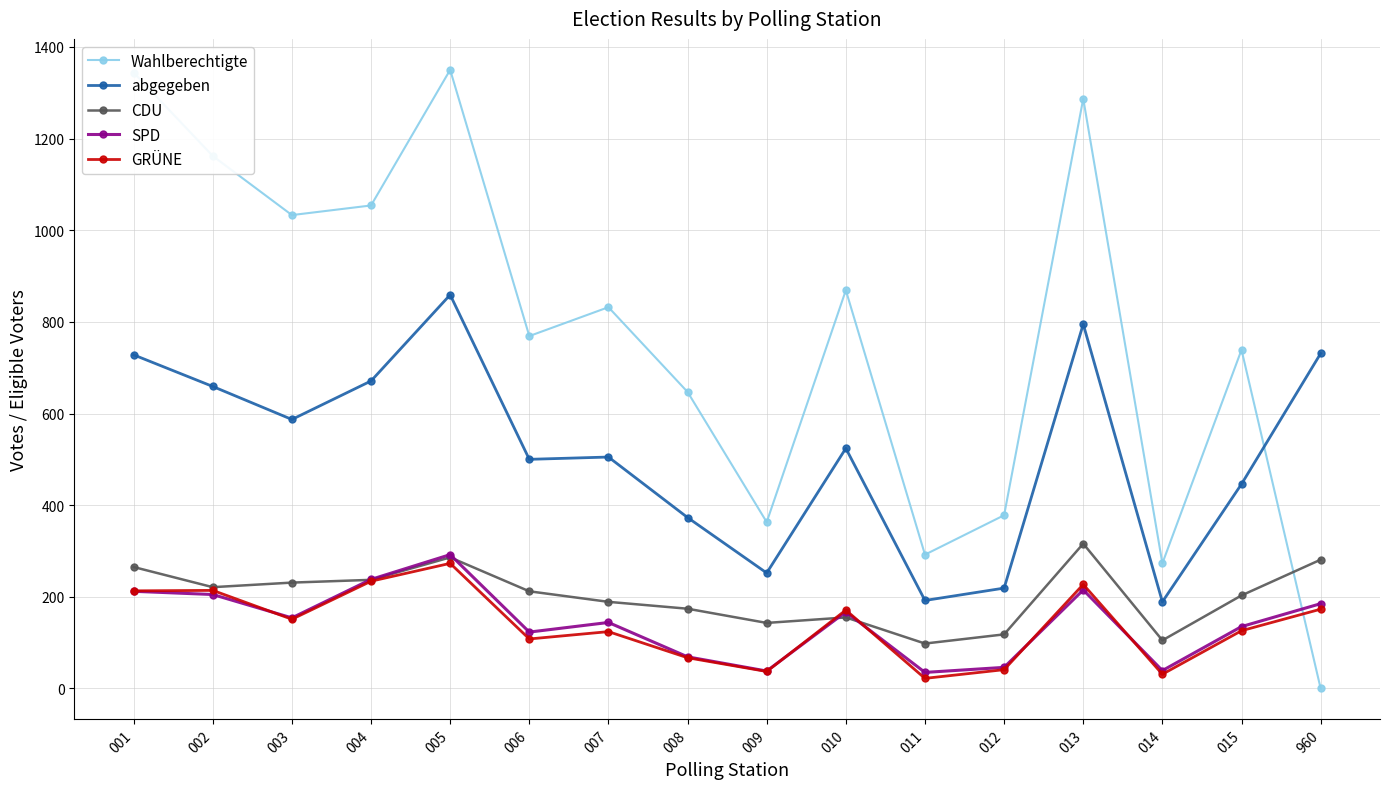

At how many categories does at least one series exceed 409?

12